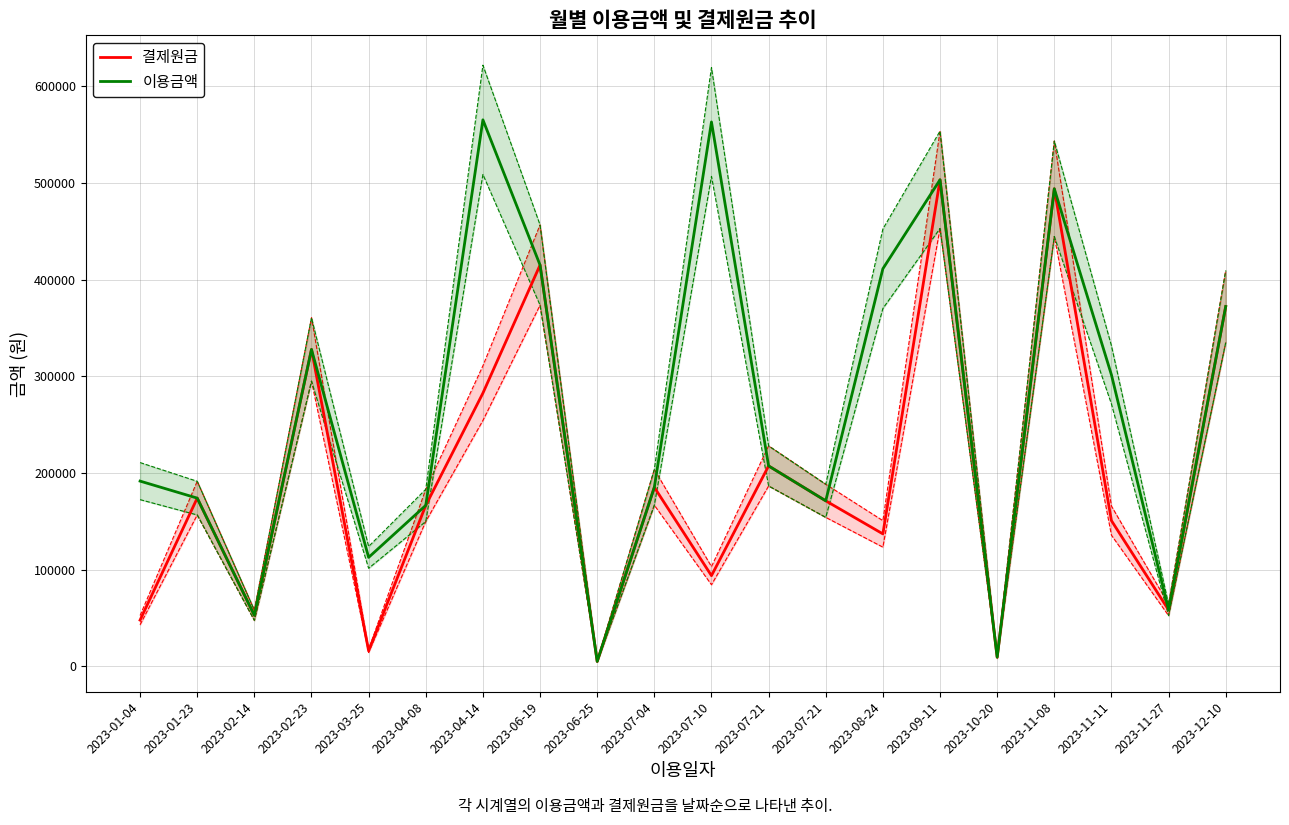

At which label does 결제원금 reach its minimum?

2023-06-25